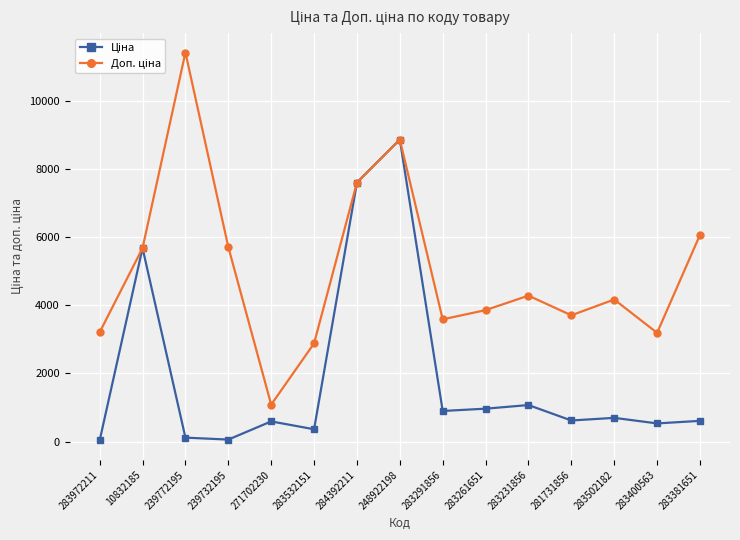

At how many categories does at least one series exceed 170?

15